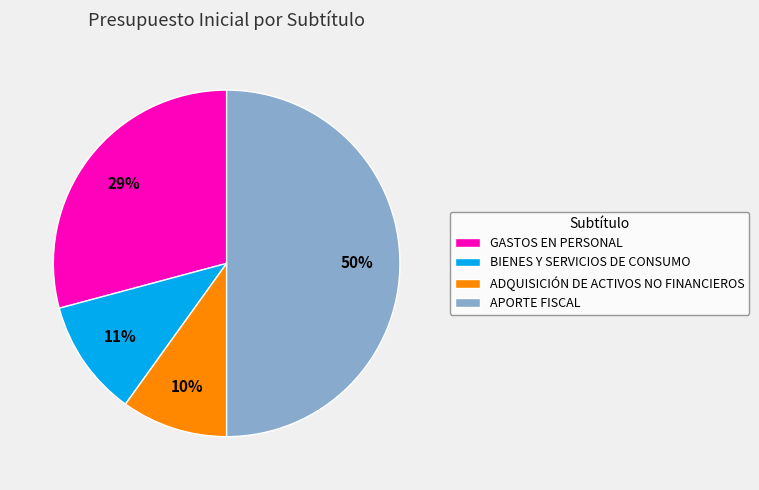

Is the sum of BIENES Y SERVICIOS DE CONSUMO and APORTE FISCAL greater than half?

Yes